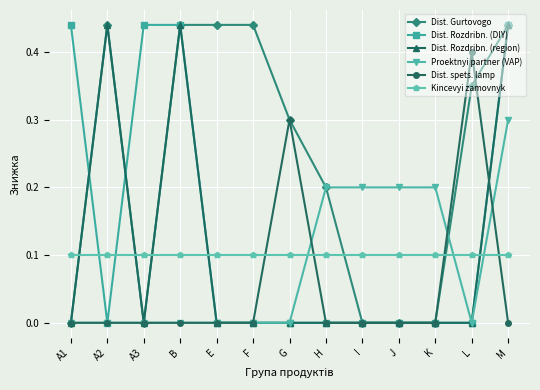

Which category has the highest value in the Proektnyi partner (VAP) series?

M